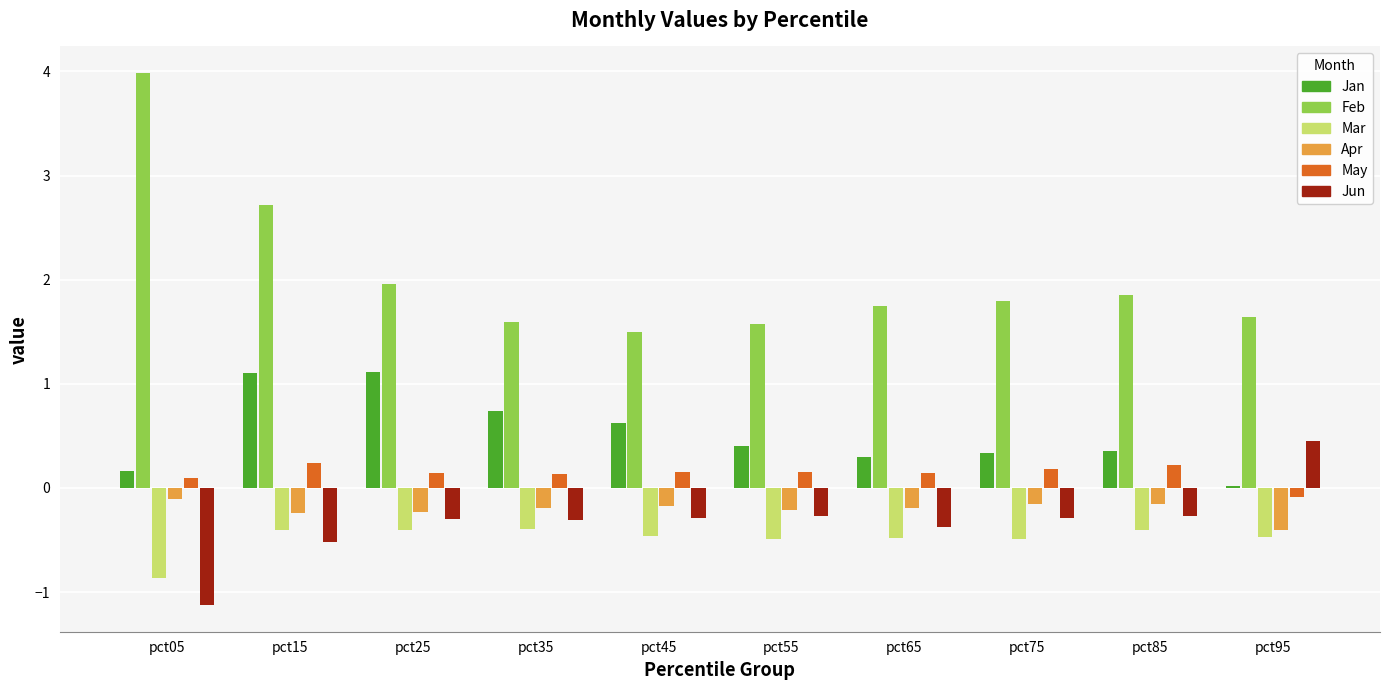

Is the value of Apr at pct75 greater than the value of Jan at pct45?

No